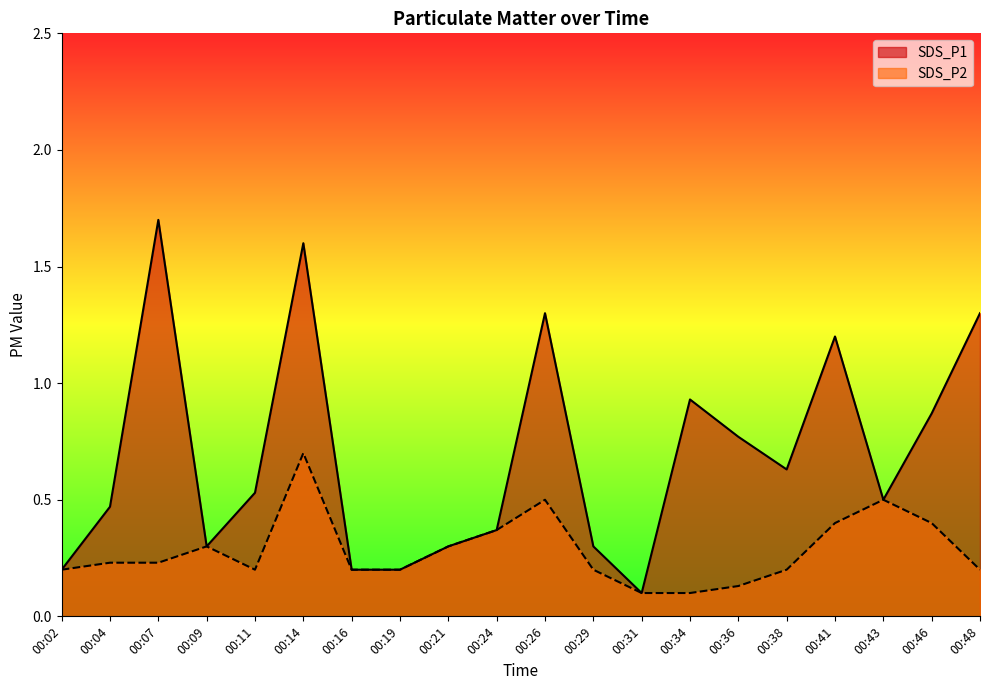

Reading left to right, transcribe all the data shown in this chart.

SDS_P1: 0.2	0.5	1.7	0.3	0.5	1.6	0.2	0.2	0.3	0.4	1.3	0.3	0.1	0.9	0.8	0.6	1.2	0.5	0.9	1.3
SDS_P2: 0.2	0.2	0.2	0.3	0.2	0.7	0.2	0.2	0.3	0.4	0.5	0.2	0.1	0.1	0.1	0.2	0.4	0.5	0.4	0.2